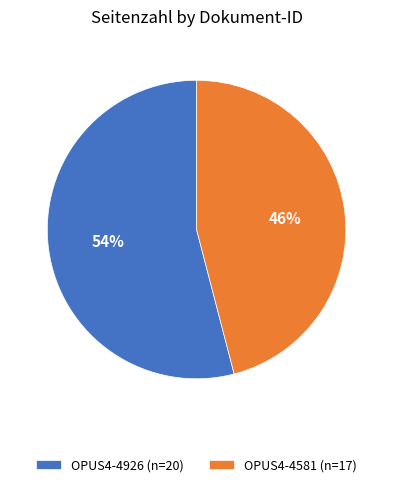

To the nearest percent, what percentage of the pie is OPUS4-4581?

46%